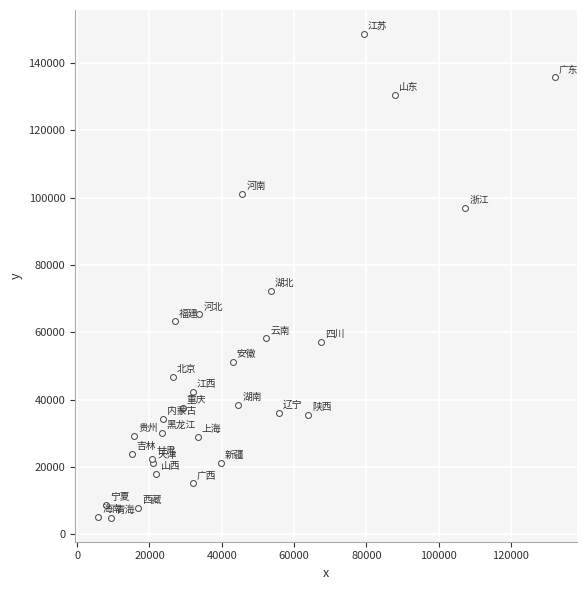

What Y value in the scatter plot is closest to 76750?

72330.1